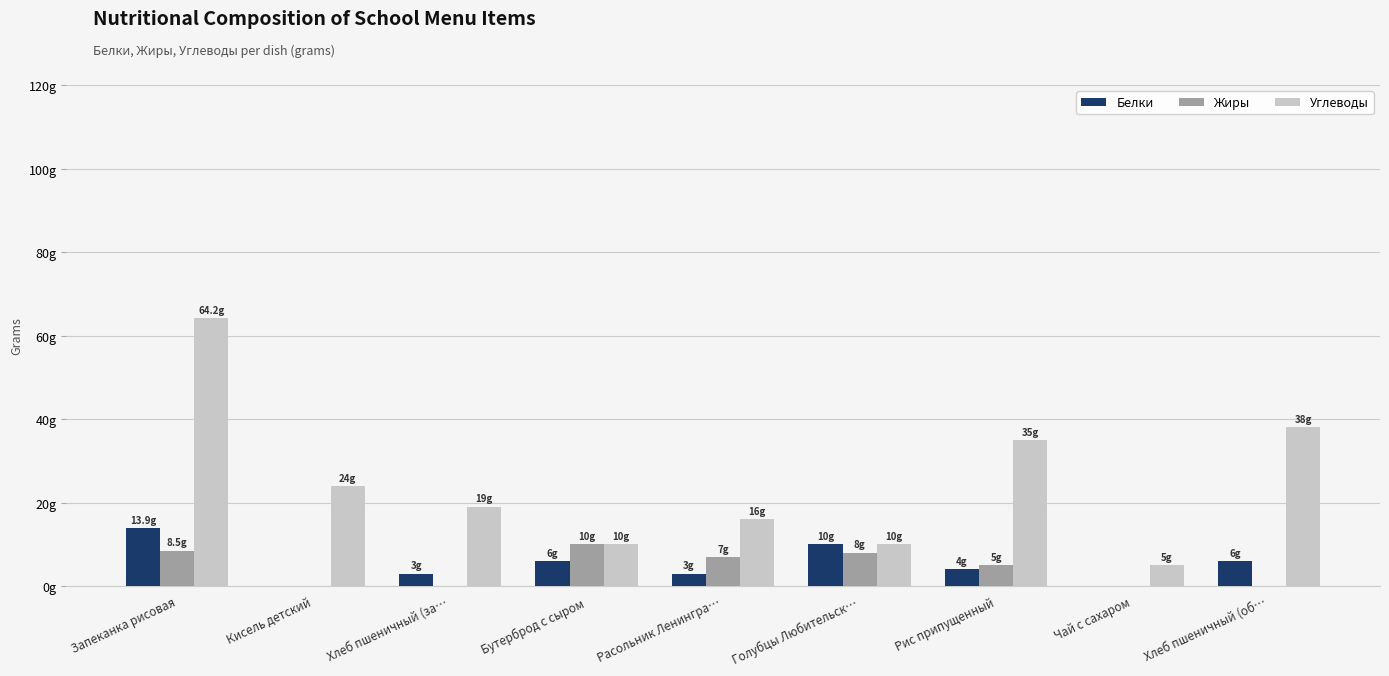

What is the difference between the second highest and second lowest values in the Белки series?

10.0